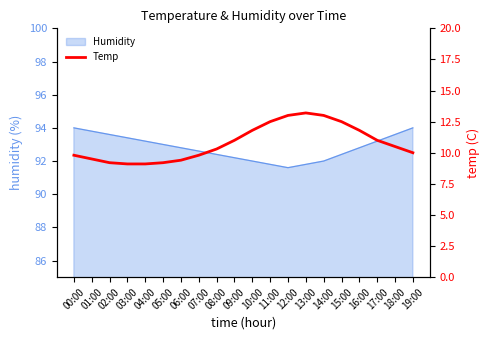

What is the difference between the second highest and minimum values?

3.9